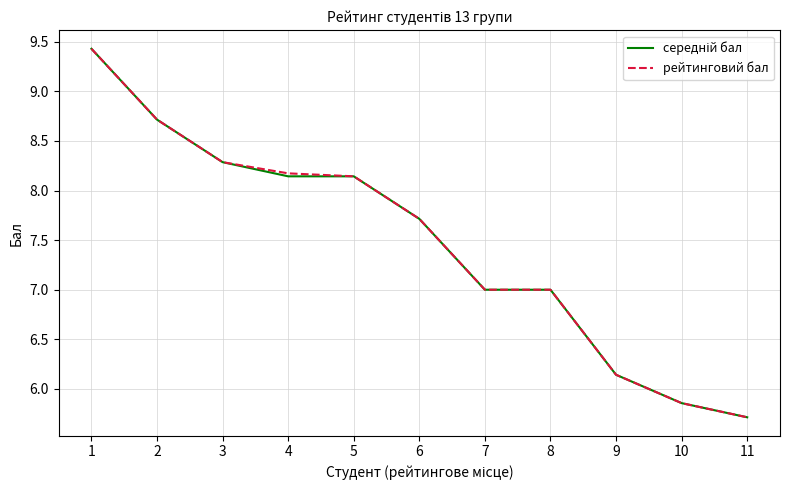

Count the number of data series in this chart.

2